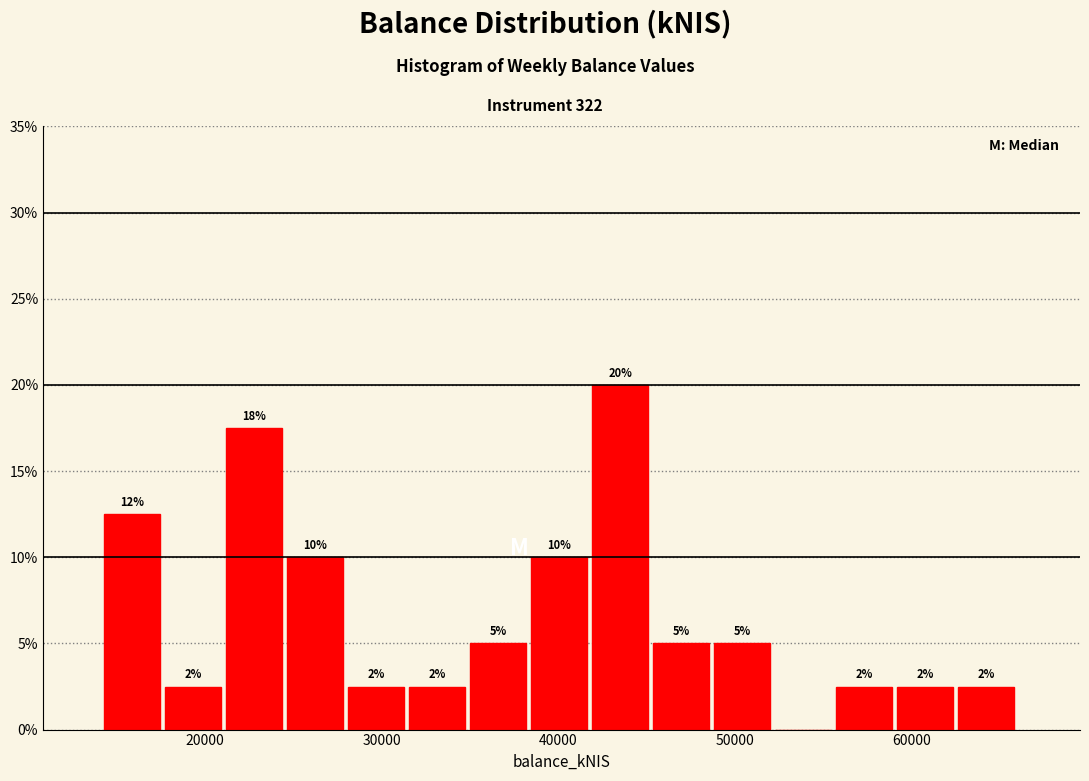

Around what value on the x-axis is the tallest bar? Give the approximate position of its centre, as read against the axis.

43000